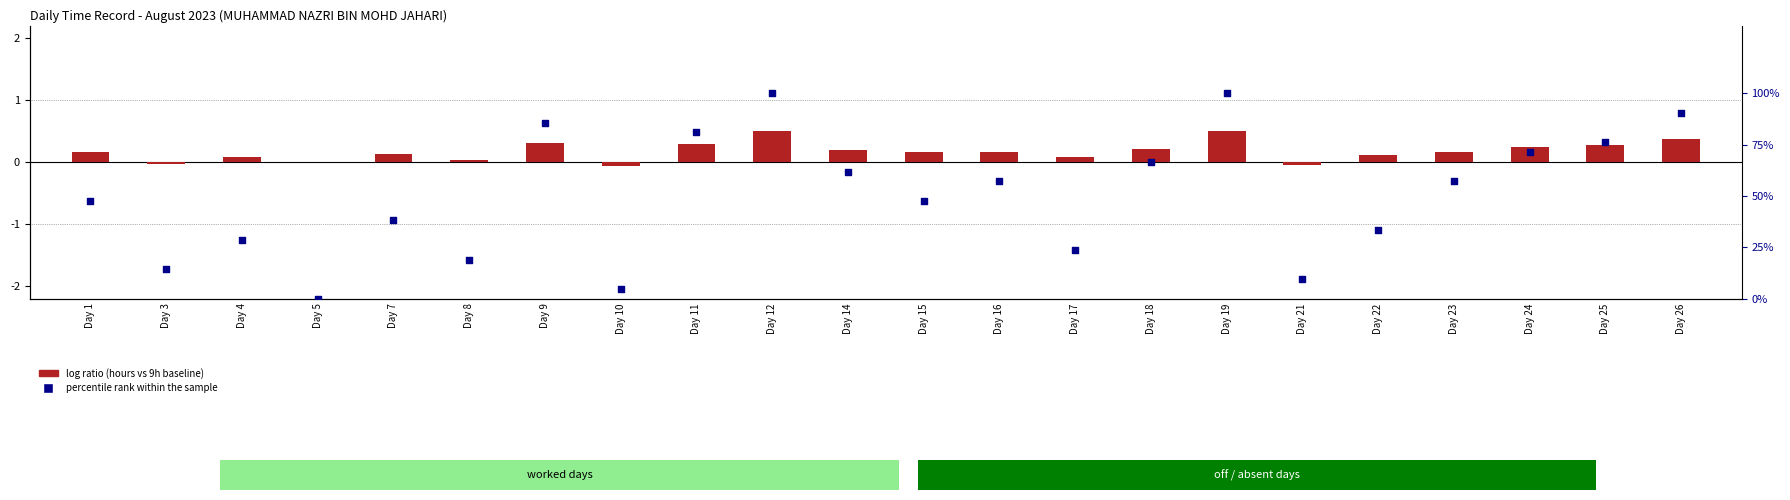

Which series reaches the maximum Y coordinate?

percentile rank within the sample